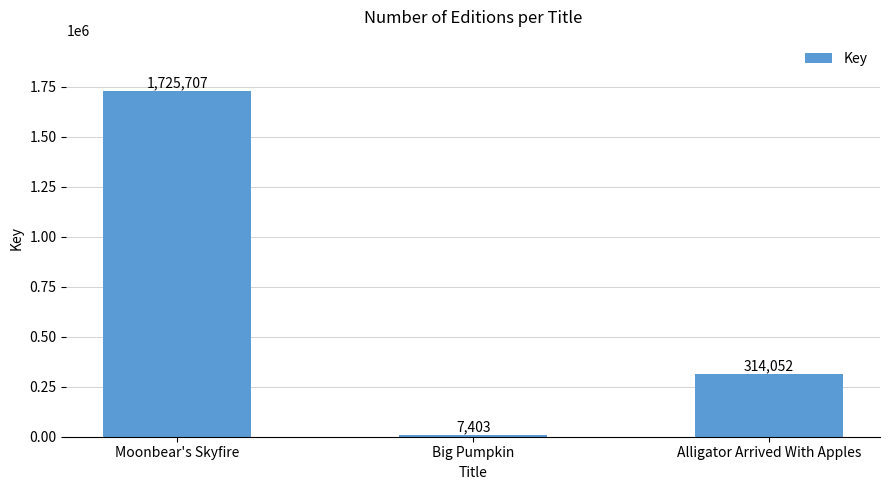

What position from the left is Alligator Arrived With Apples?

3